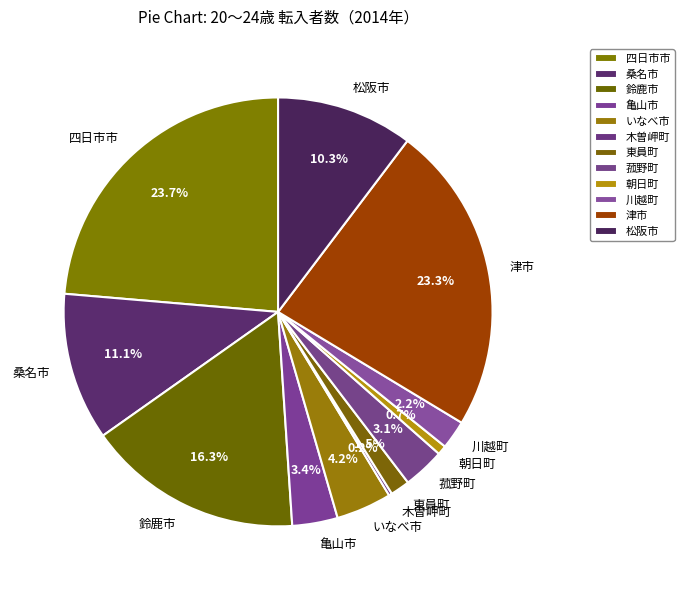

Is the sum of 亀山市 and 朝日町 greater than half?

No